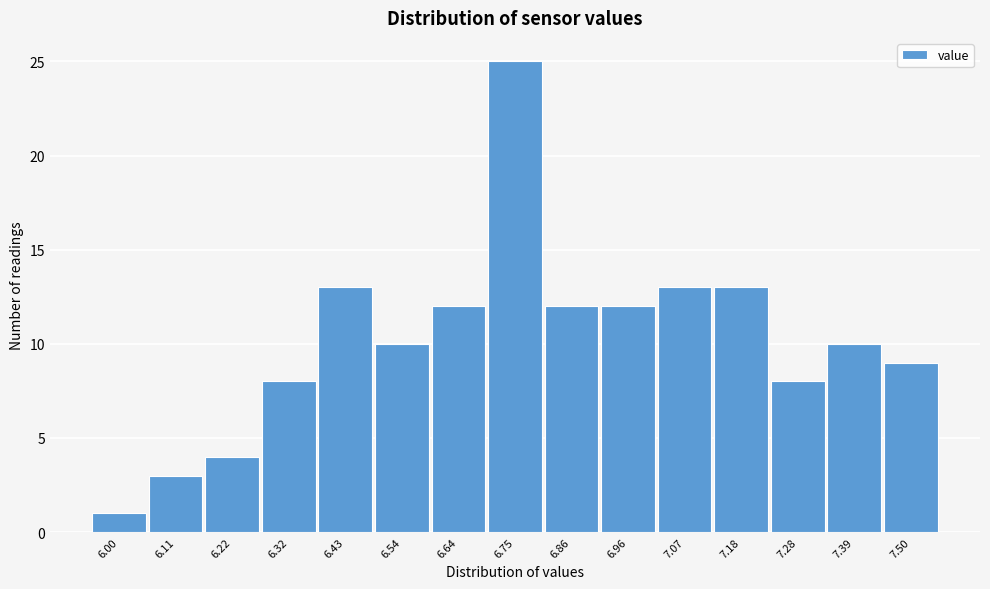

Which range on the x-axis has the tallest bar?

6.70 to 6.80